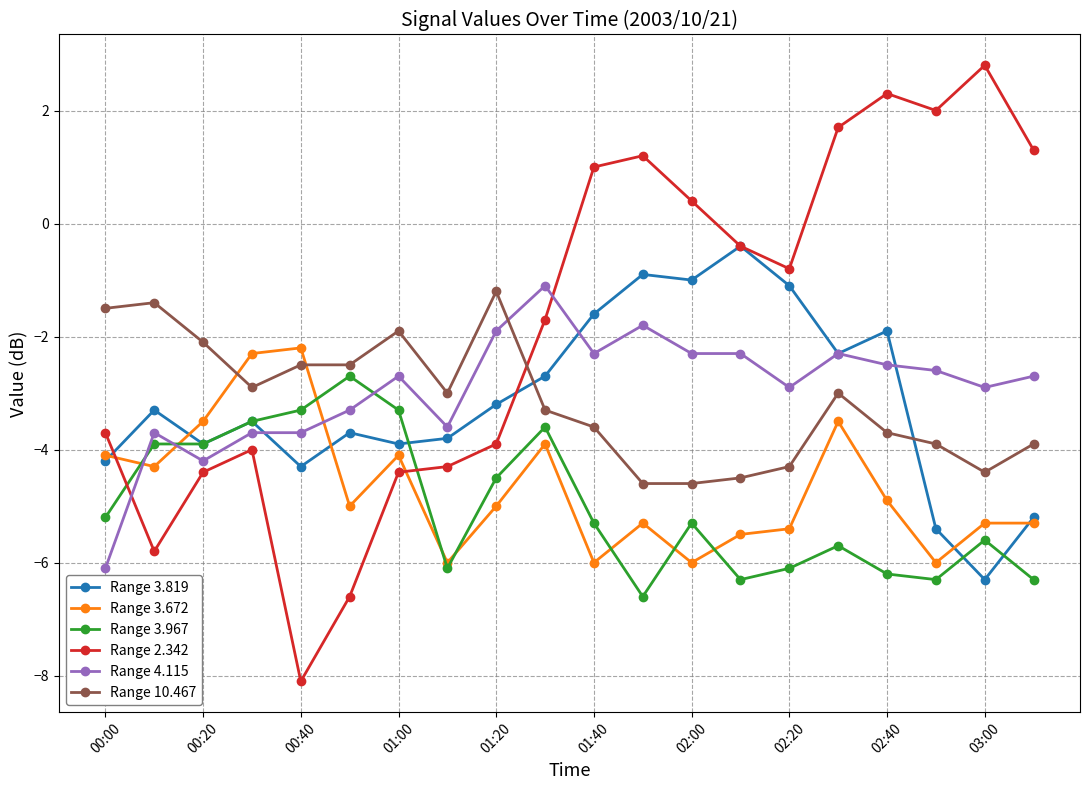

How many intersections are there between Range 4.115 and Range 10.467?

1